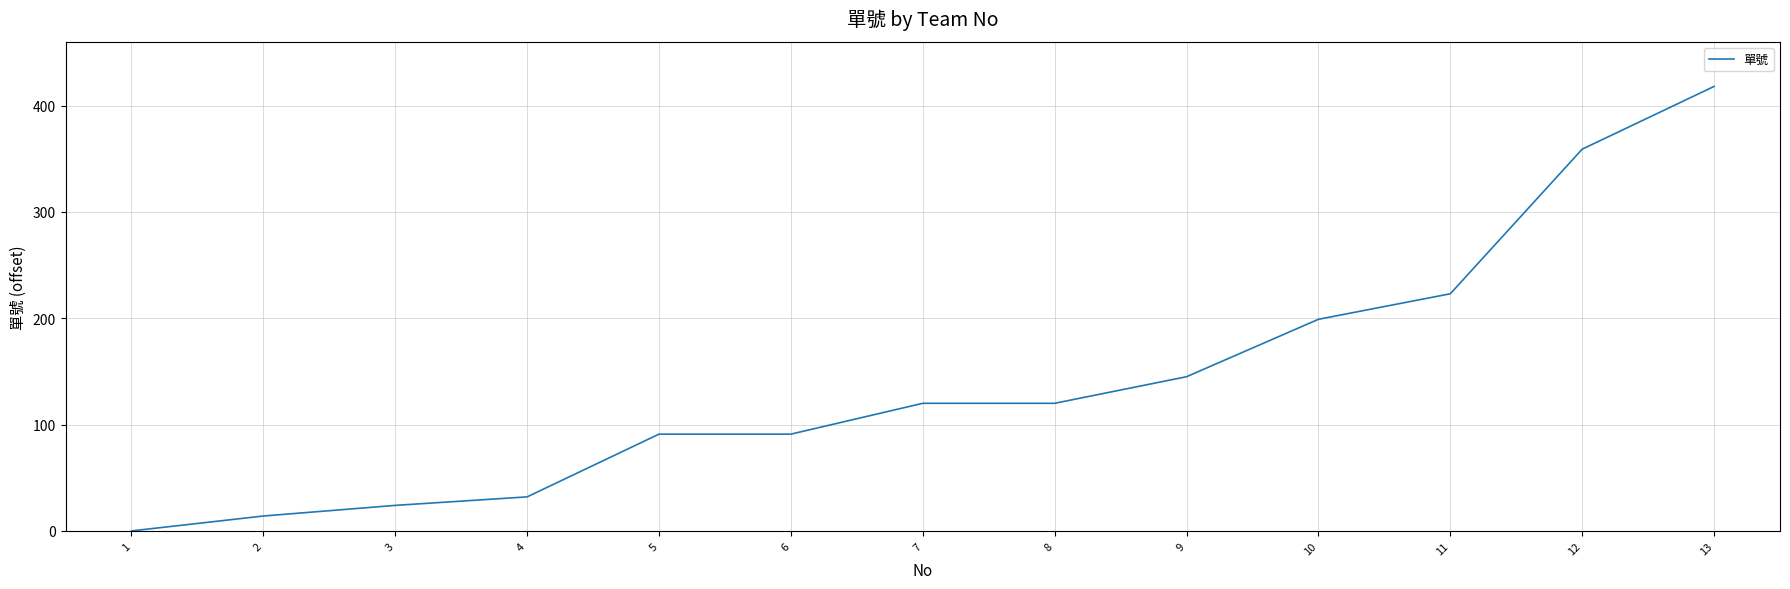

True or false: the data shows 94 at 12.

False